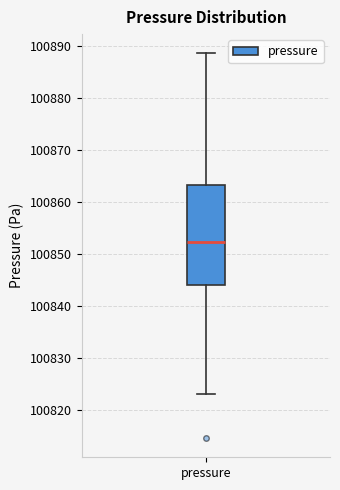

Where is the upper edge of the box for pressure on the y-axis? The values are not printed on the chart, so give them approximately, as read against the axis.

100863